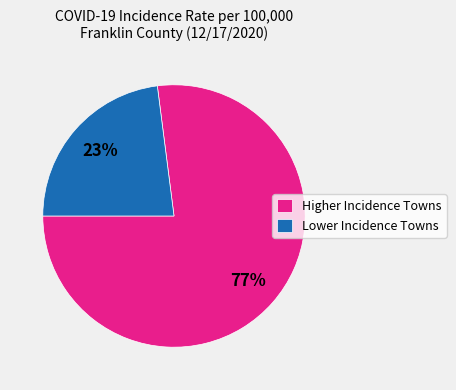

Approximately how many times larger is the value at Lower Incidence Towns compared to Higher Incidence Towns?

0.3